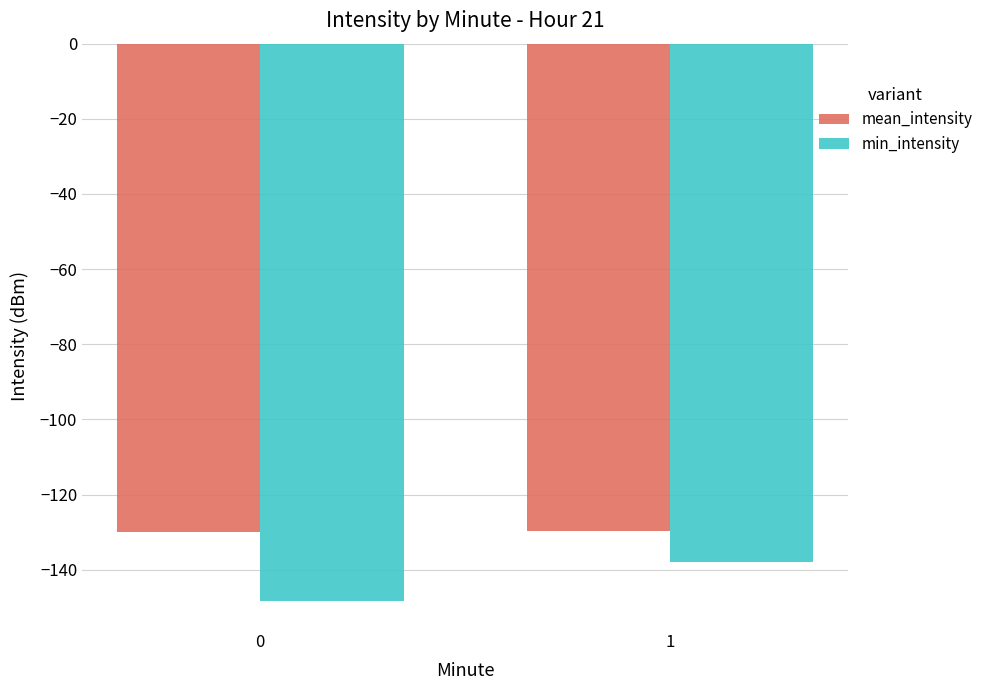

What is the spread (max minus min) of values at 0?

18.5